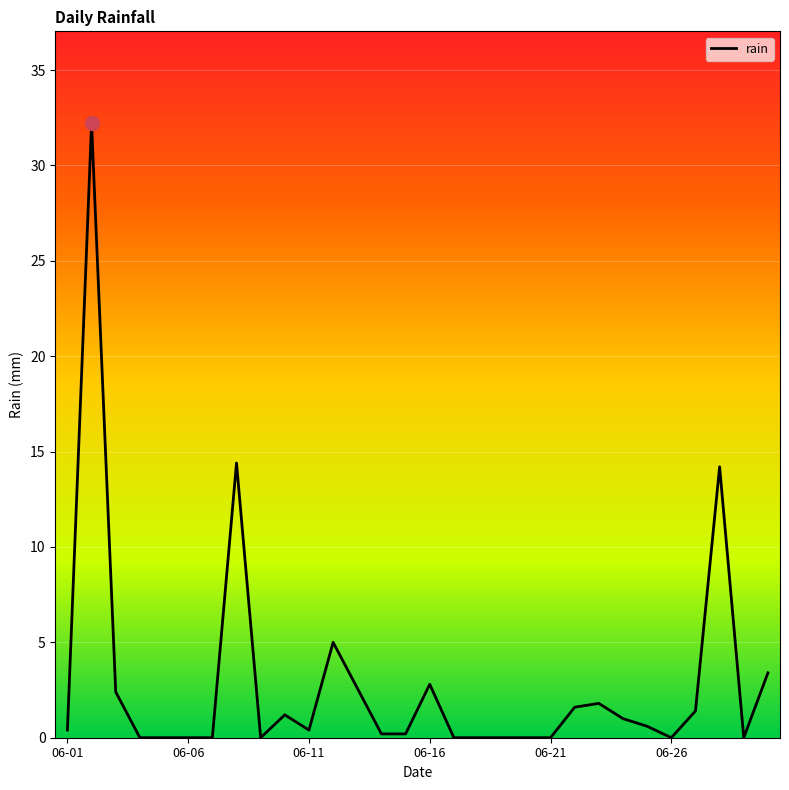

What is the difference between the maximum and minimum values?

32.2